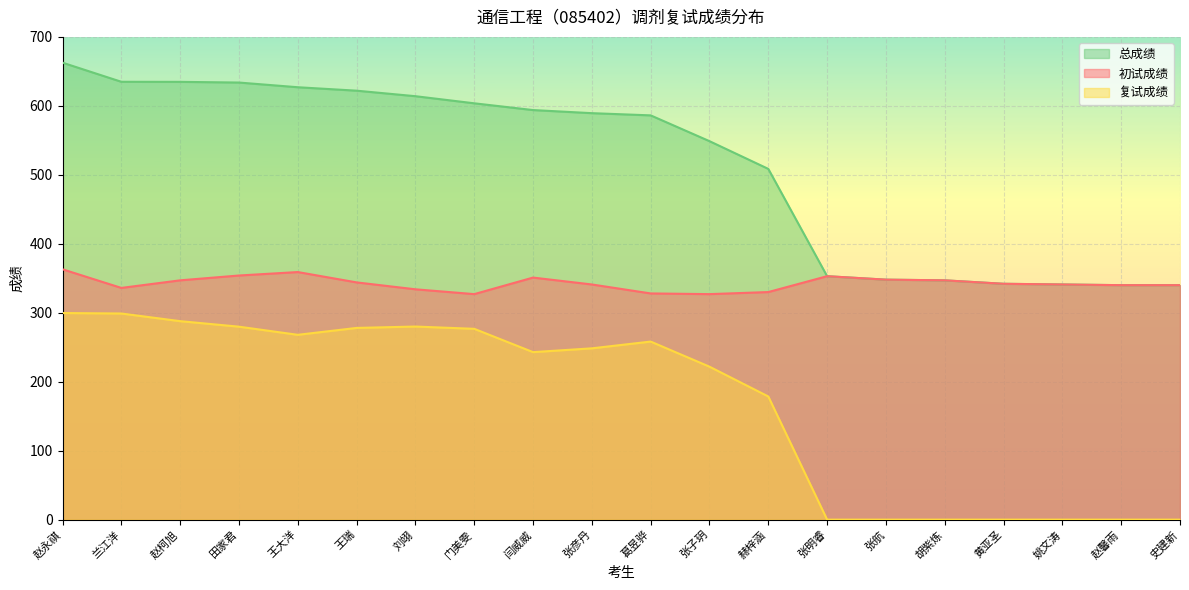

Between 刘翊 and 张明睿, which series saw the biggest shift?

复试成绩